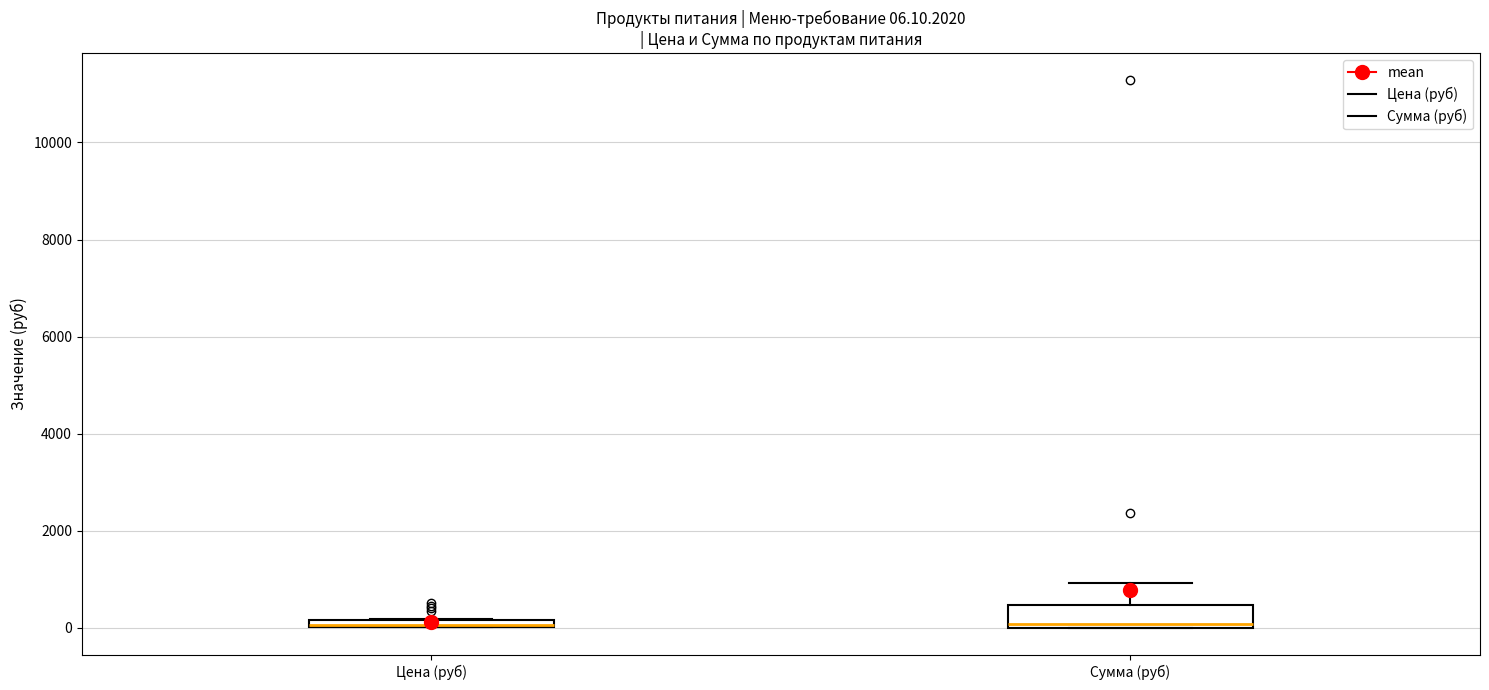

Which box is the tallest, from its lower edge to its upper edge?

Сумма (руб)